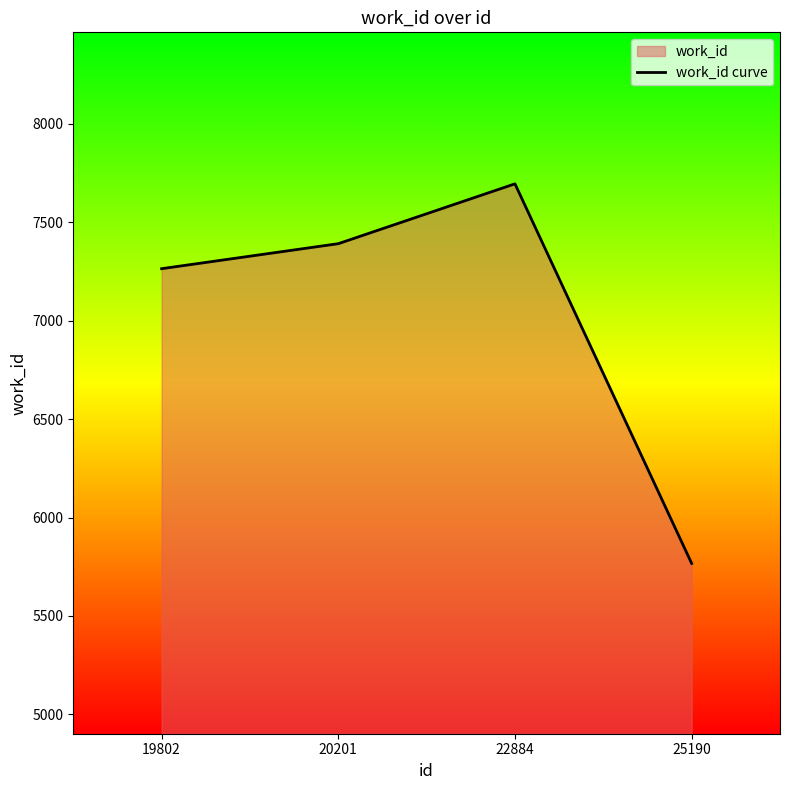

What is the change in value from 19802 to 20201?

+127